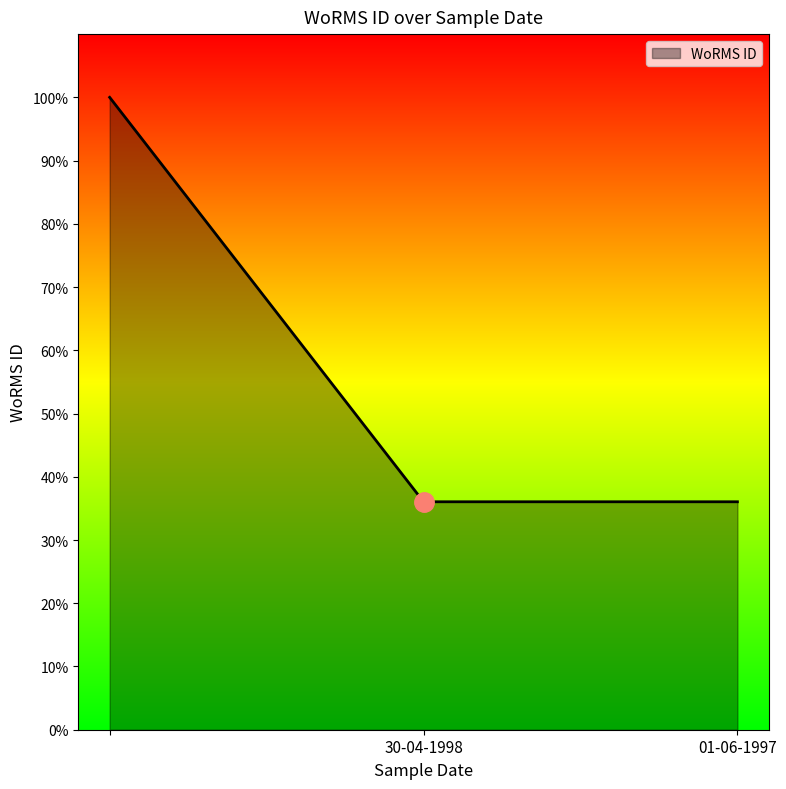

Does the chart display data point markers on the line(s)?

No